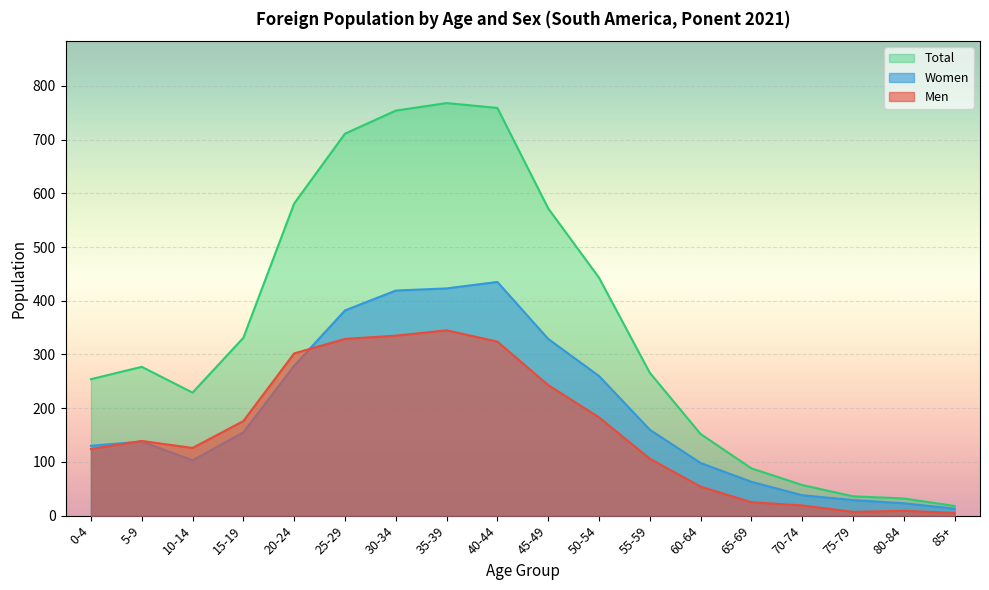

Count the number of data series in this chart.

3